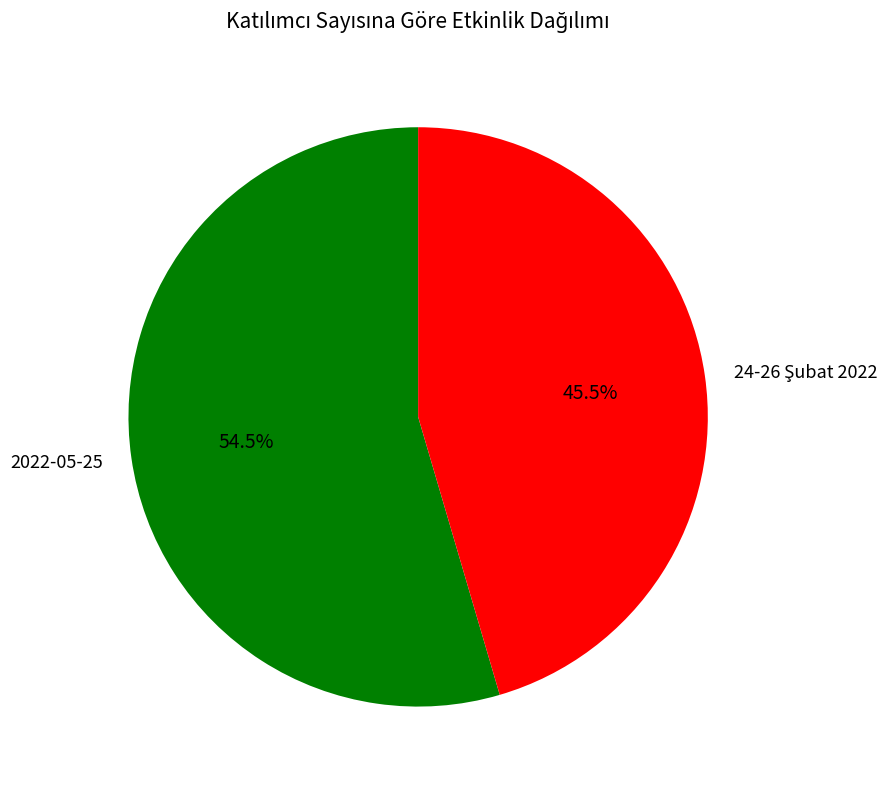

What portion of the pie excludes 2022-05-25?

45.5%